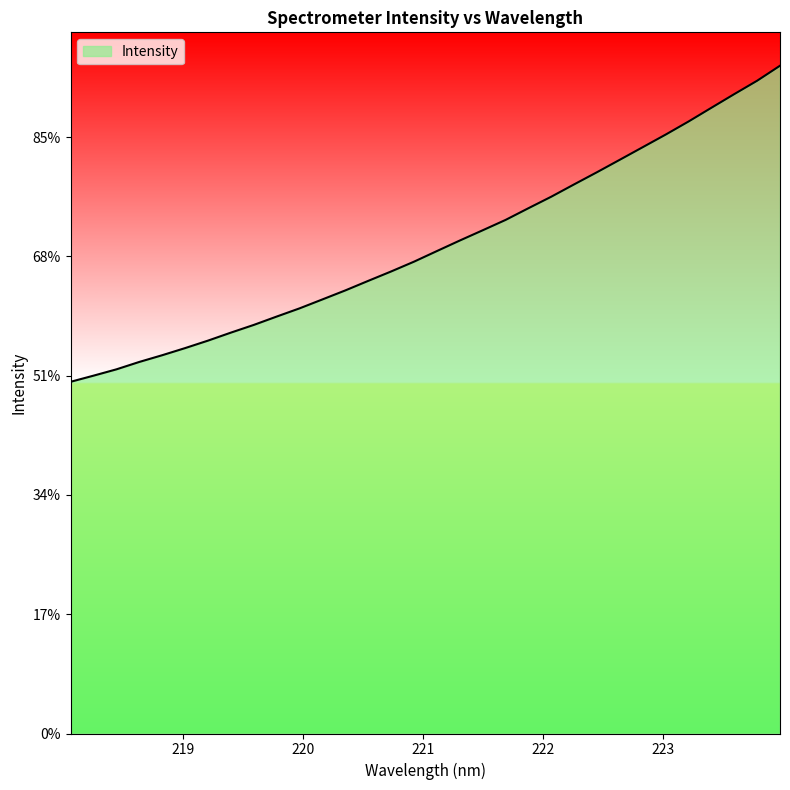

What is the sum of all values?

65565.1